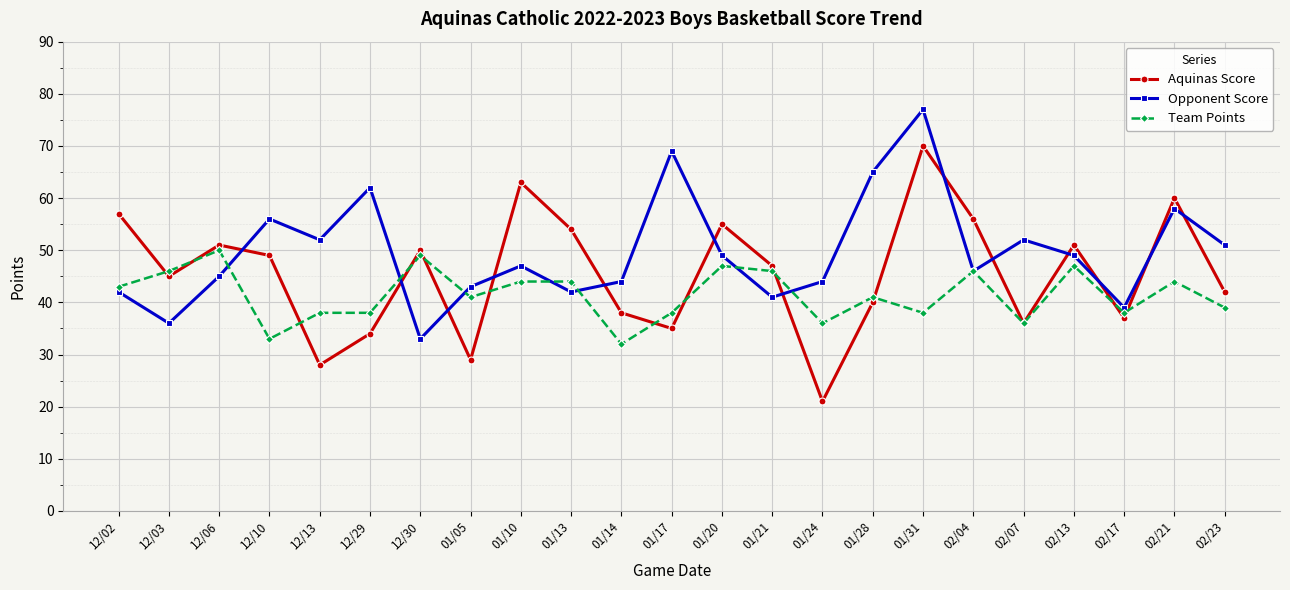

What is the average value of the Team Points series?

41